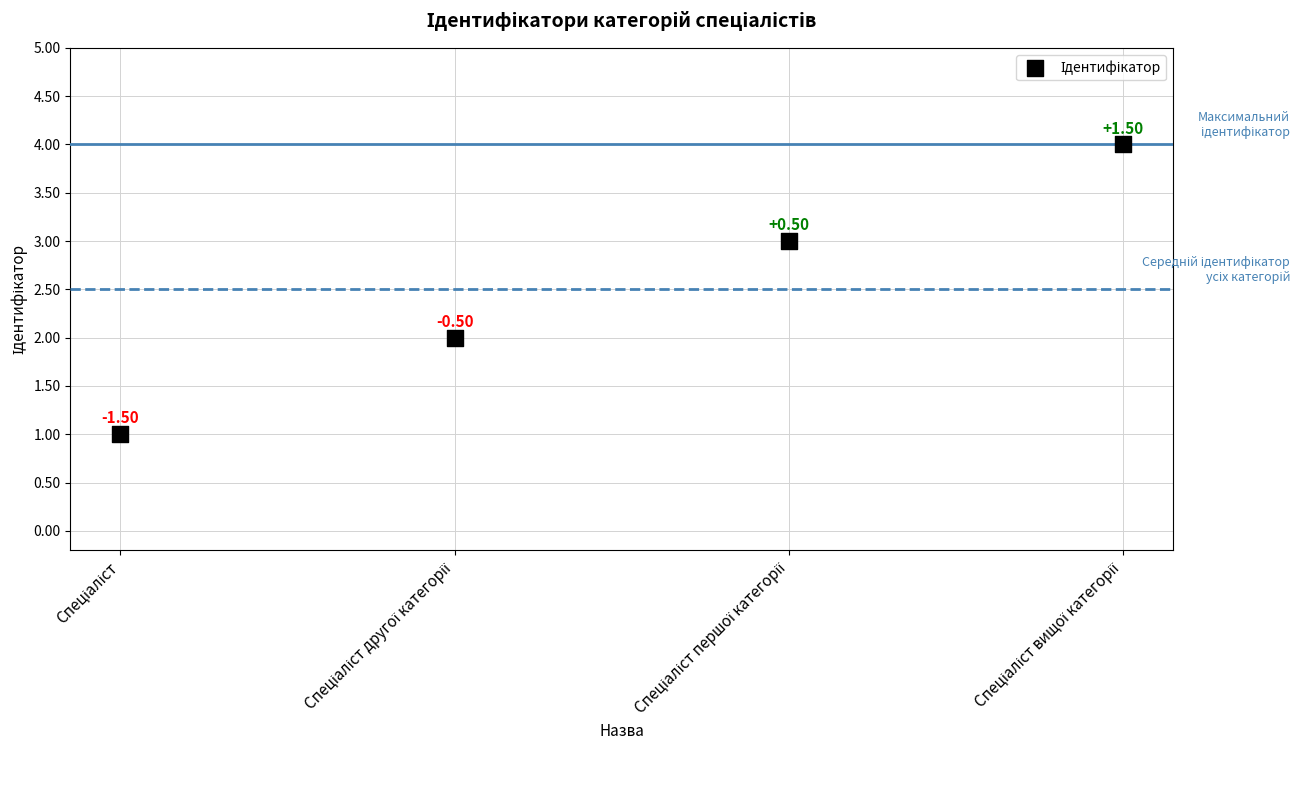

What is the range of Y values (max minus min)?

3